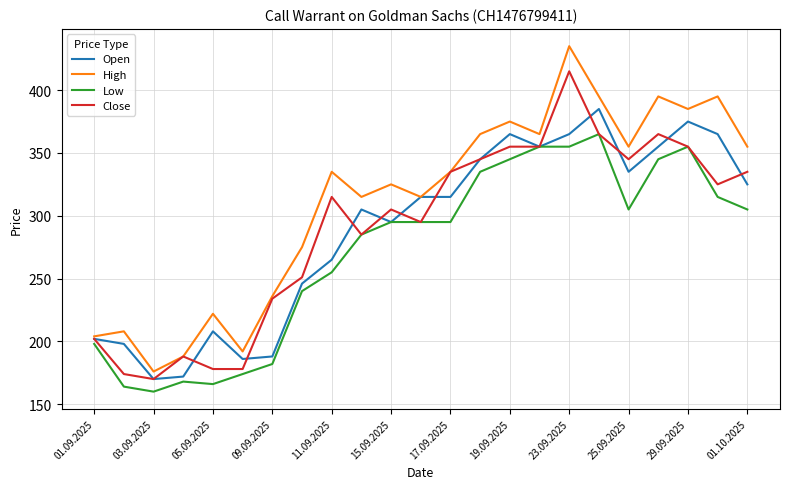

Is this an area chart (filled region under the line)?

No